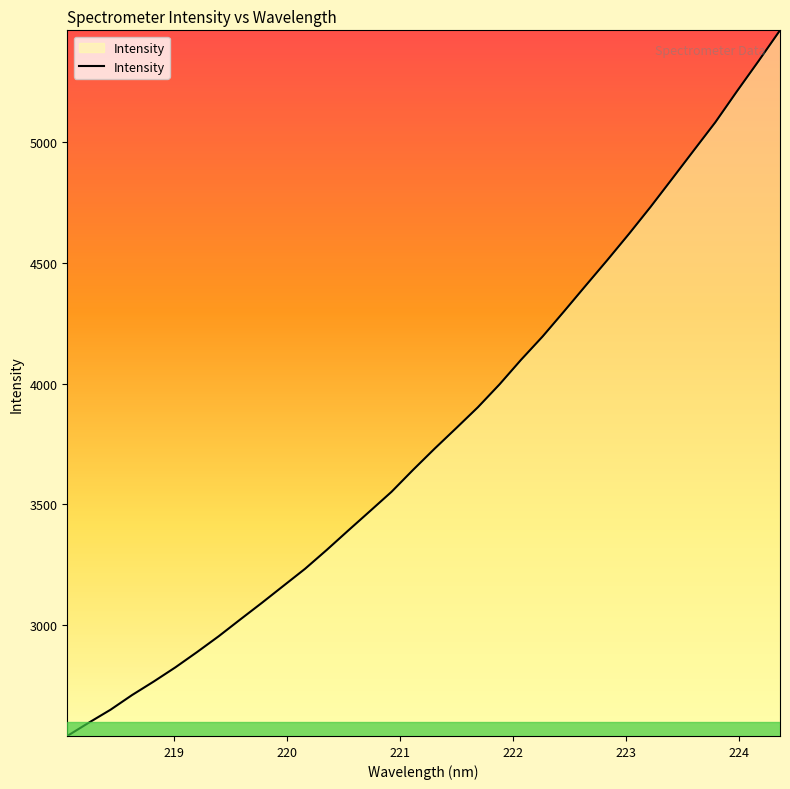

What is the maximum value shown in the chart?

5463.1